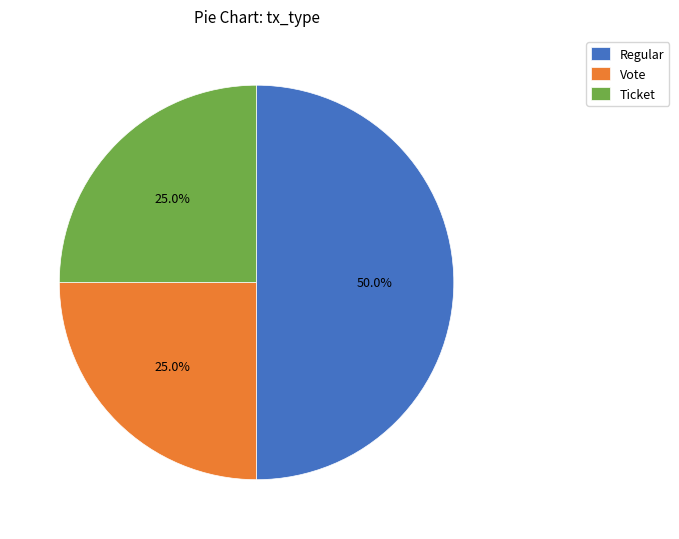

Combined, what portion of the pie is Regular and Ticket?

75.0%